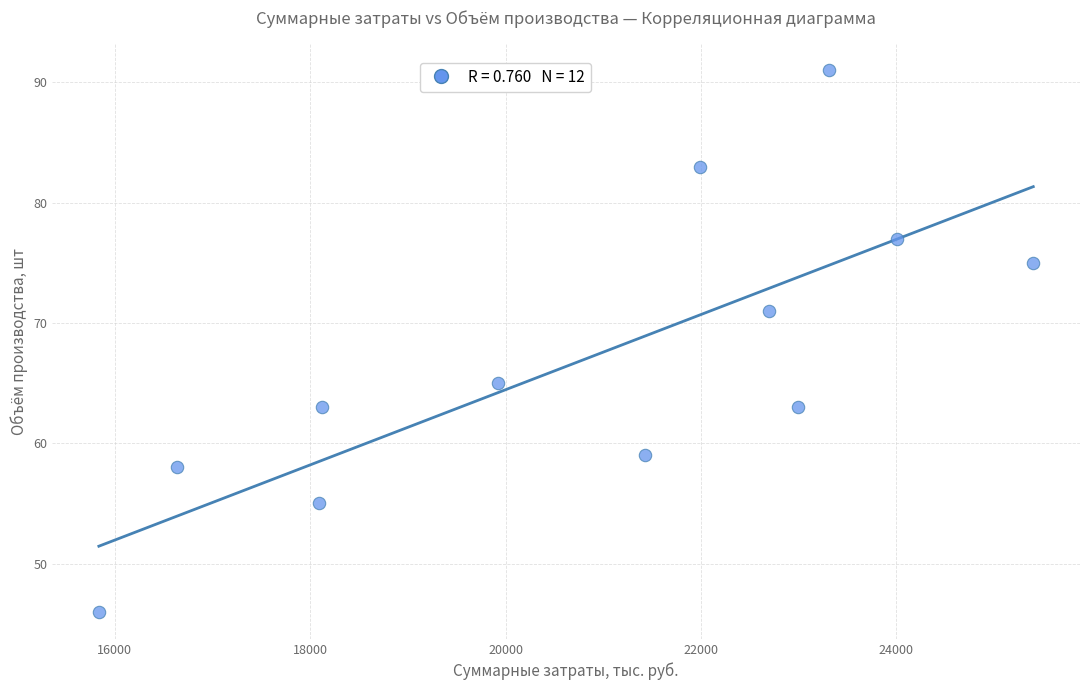

What is the range of X values (max minus min)?

9565